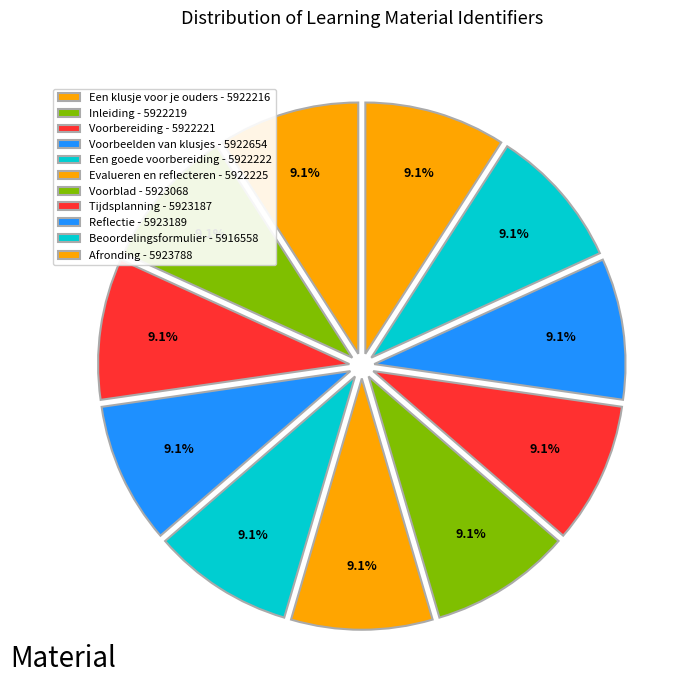

What percentage is the Beoordelingsformulier slice, to the nearest percent?

9%